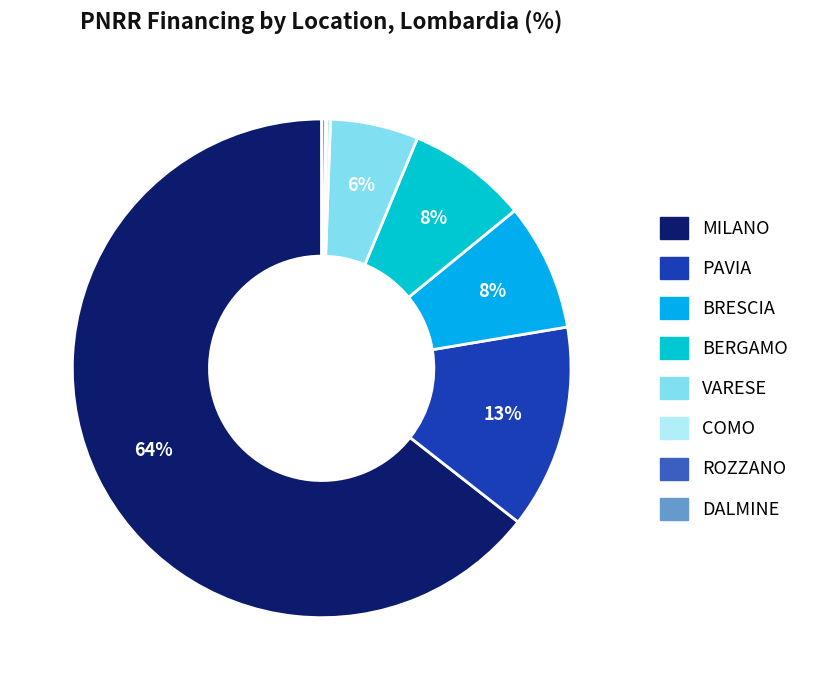

What is the ratio of the value at VARESE to the value at ROZZANO?

78.4